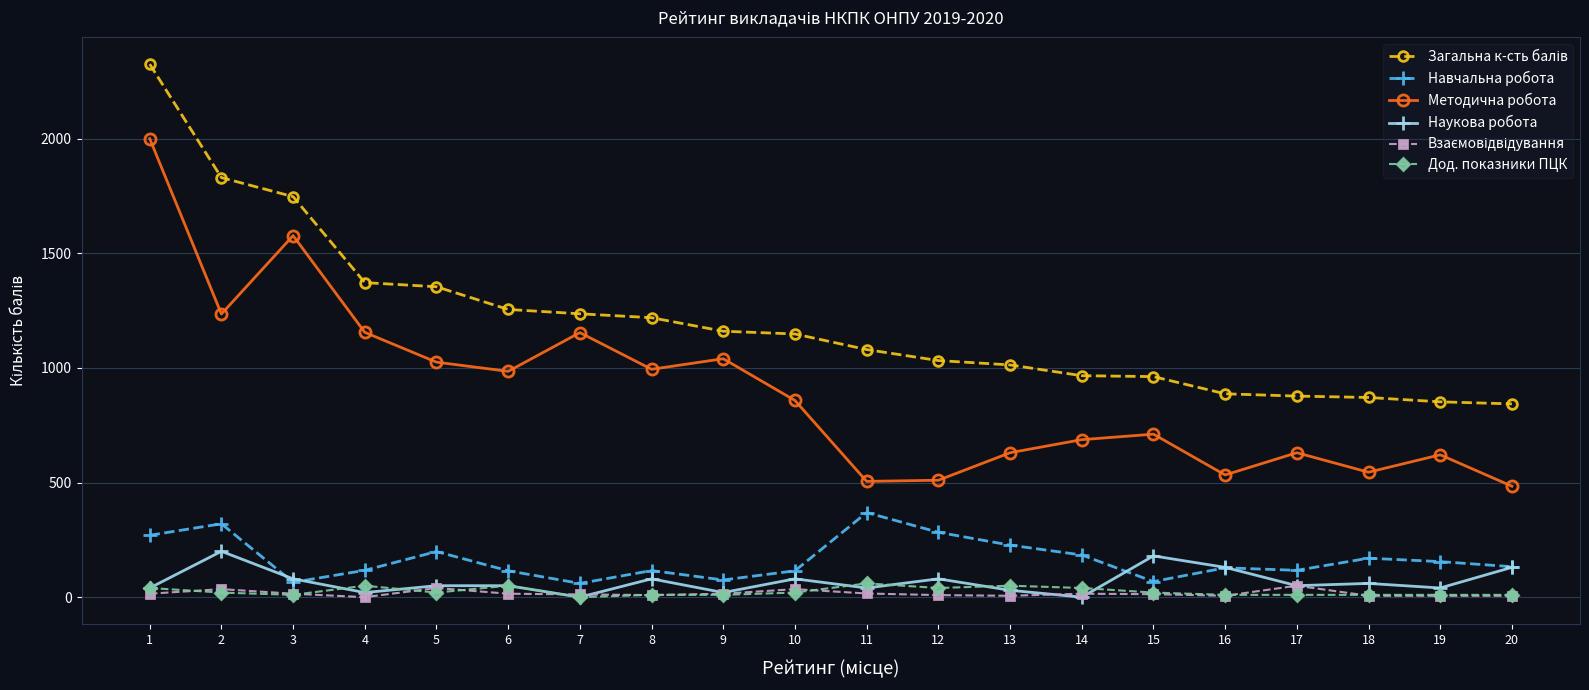

Which series has the largest range (max minus min)?

Методична робота